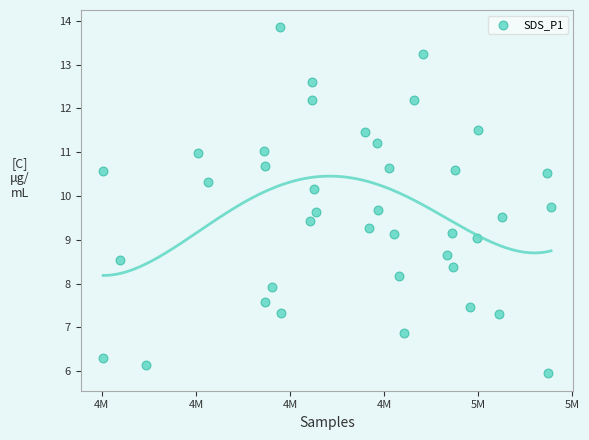

What is the range of X values (max minus min)?

47599.0